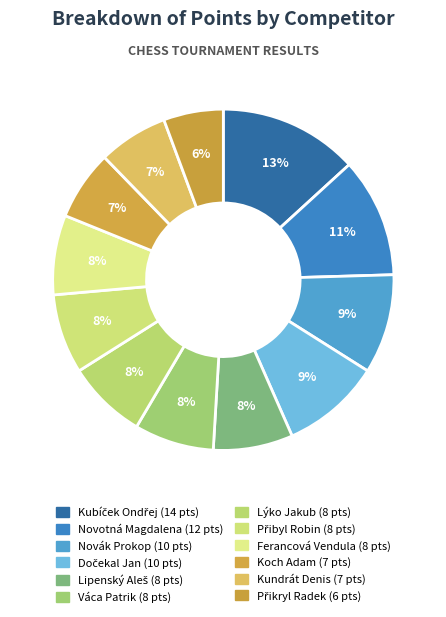

True or false: Lipenský Aleš accounts for 18% of the total.

False